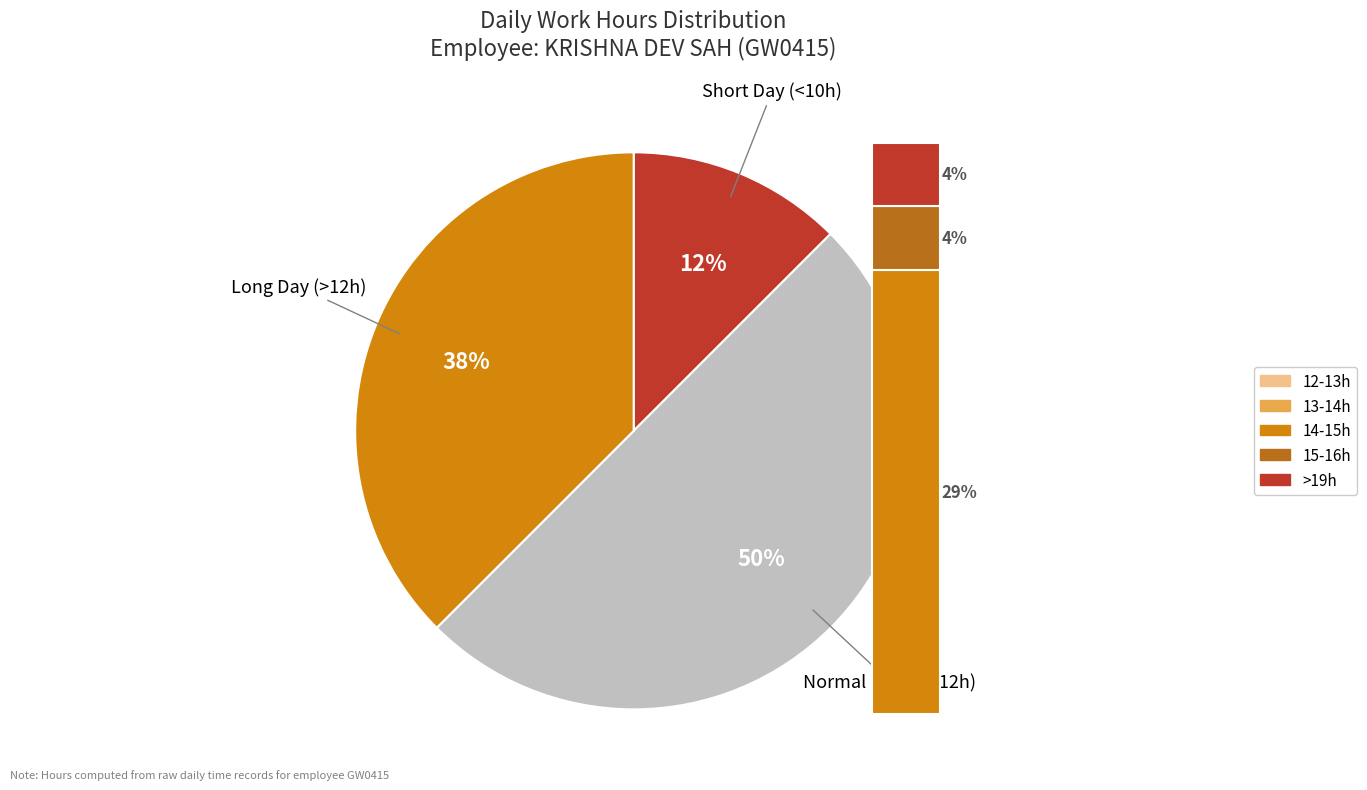

The 12 slice represents 1% of the pie. True or false?

False